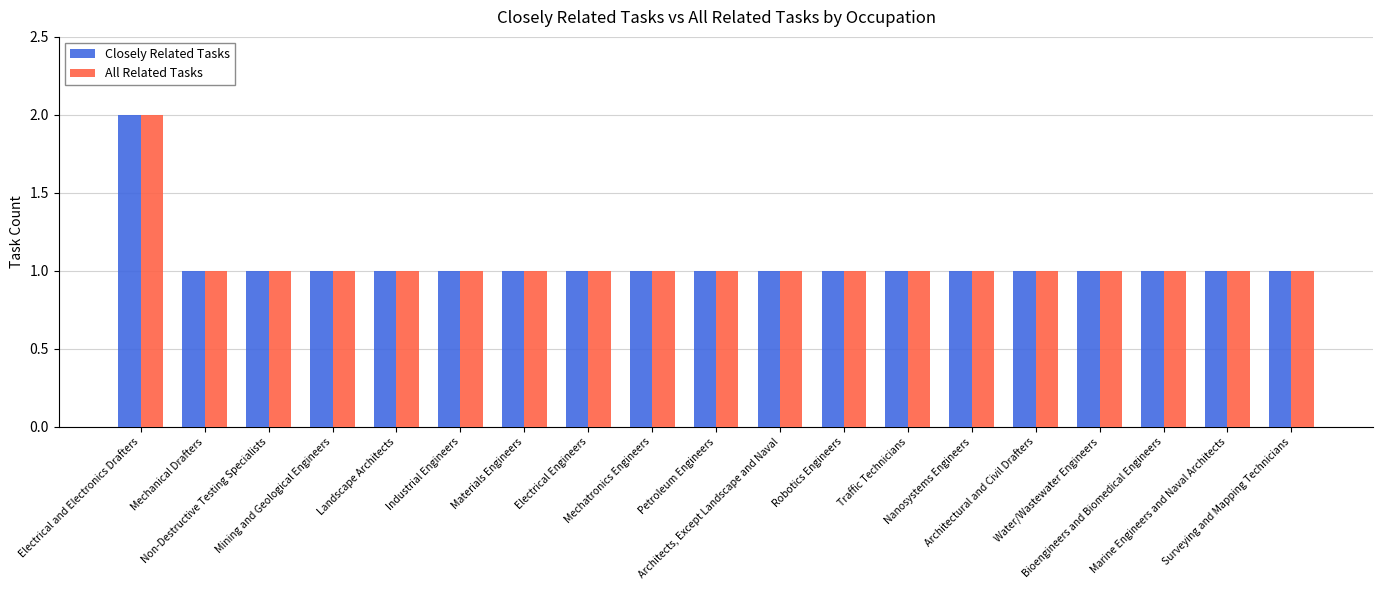

What is the sum of all All Related Tasks values?

20